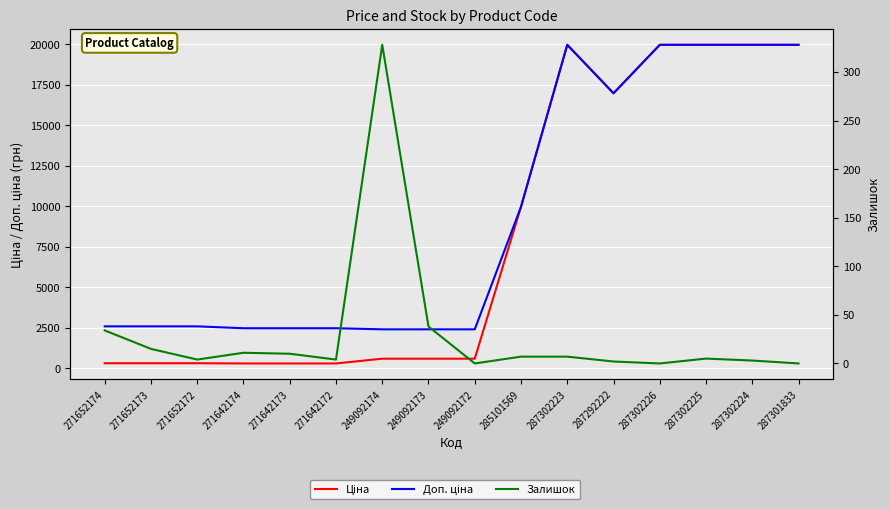

List the series in order of their peak value, lowest first.

Залишок, Ціна, Доп. ціна